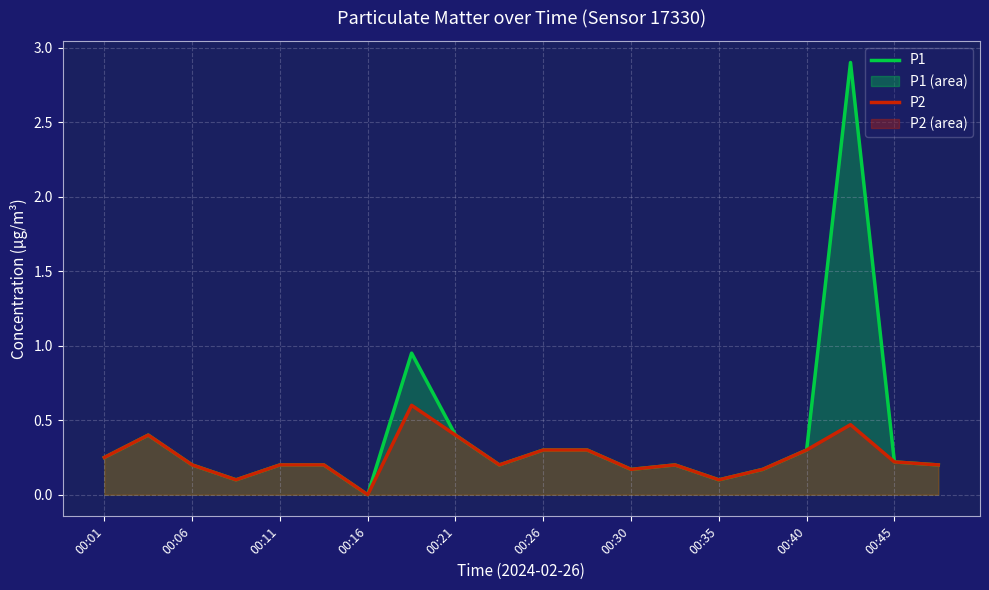

What is the average value of the P1 series?

0.4